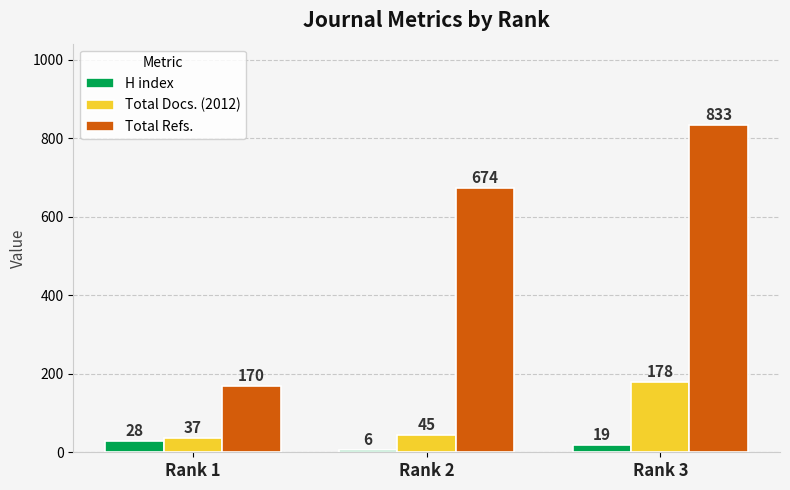

Reading right to left, transcribe all the data shown in this chart.

H index: Rank 3=19	Rank 2=6	Rank 1=28
Total Docs. (2012): Rank 3=178	Rank 2=45	Rank 1=37
Total Refs.: Rank 3=833	Rank 2=674	Rank 1=170